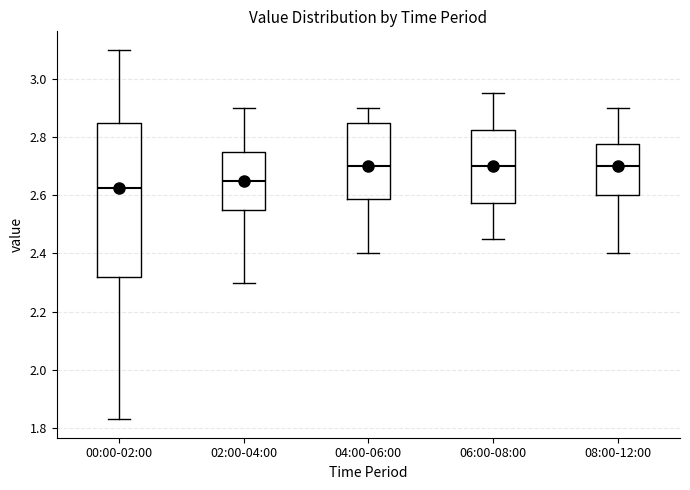

Reading left to right, read every box against the y-axis: the position of its median line, the range the box covers, and the ends of its whiskers. The values are not printed on the chart, so give them approximately, as read against the axis.

00:00-02:00: median 2.62, box 2.32 to 2.86, whiskers 1.84 to 3.10
02:00-04:00: median 2.66, box 2.56 to 2.76, whiskers 2.30 to 2.90
04:00-06:00: median 2.70, box 2.58 to 2.86, whiskers 2.40 to 2.90
06:00-08:00: median 2.70, box 2.58 to 2.82, whiskers 2.46 to 2.96
08:00-12:00: median 2.70, box 2.60 to 2.78, whiskers 2.40 to 2.90